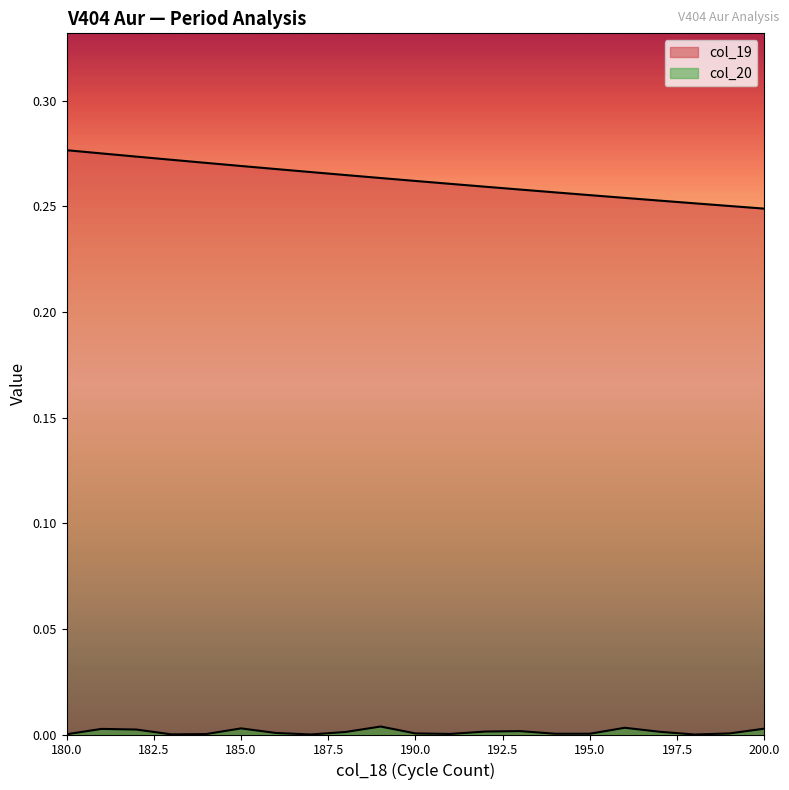

Is the value of col_19 at 190 greater than the value of col_20 at 199?

Yes